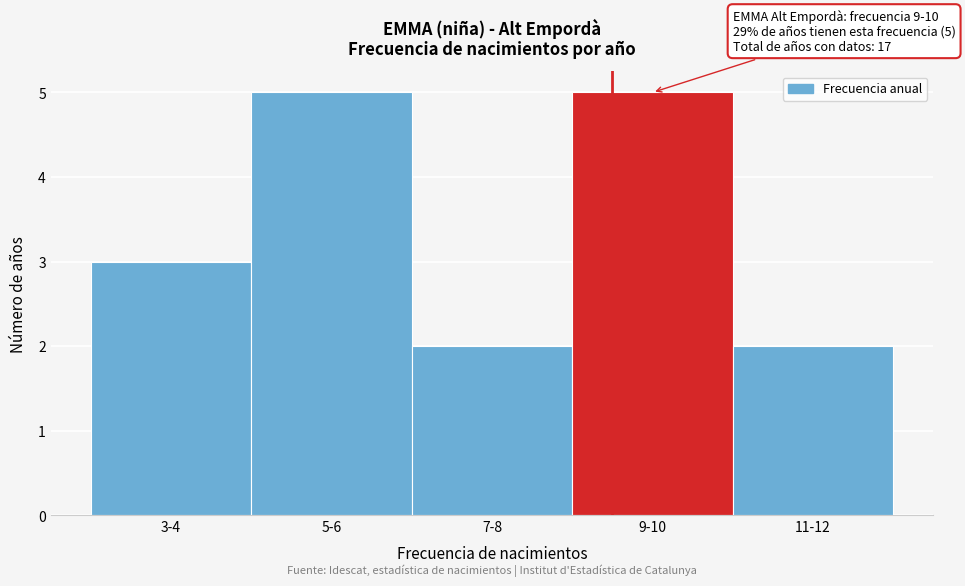

Reading left to right, what are all the values shown in this chart?

3	5	2	5	2